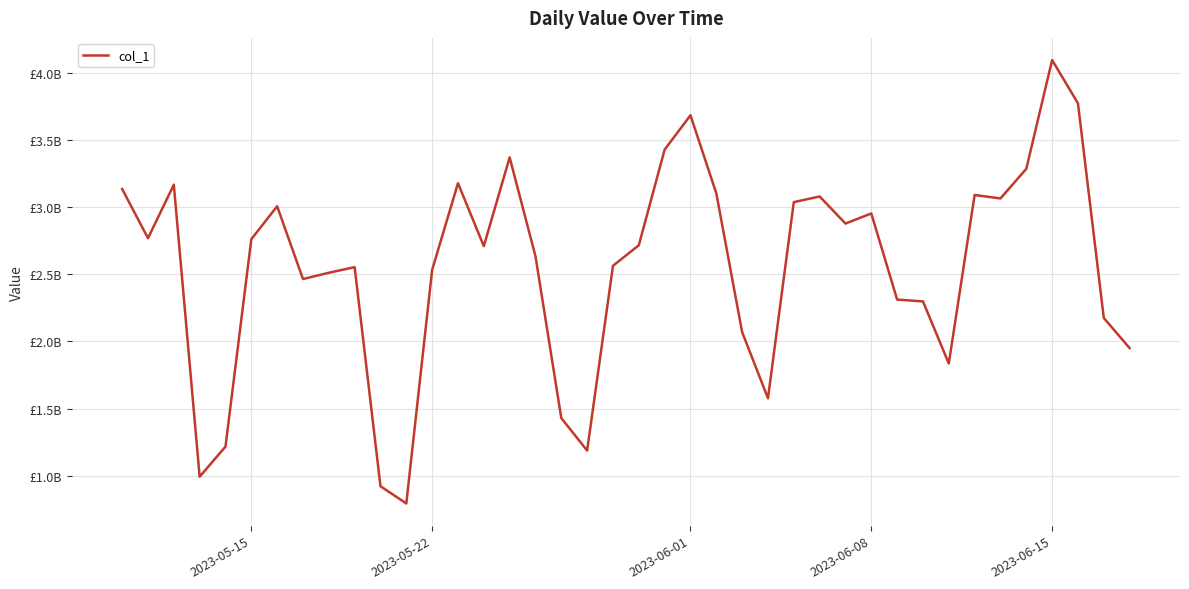

Does the chart have visible grid lines?

Yes